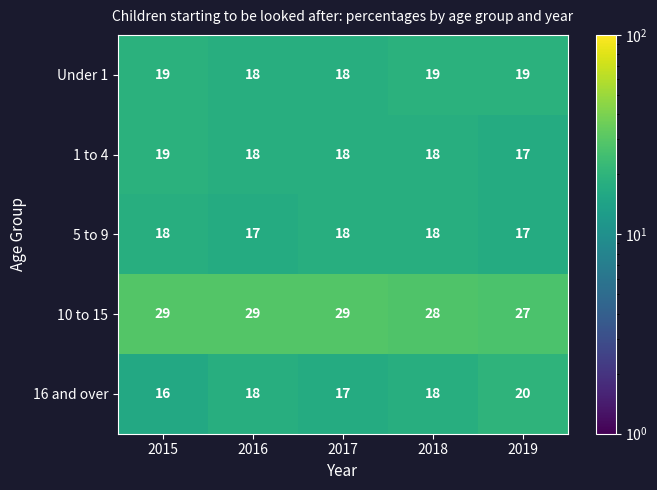

True or false: 16 and over has a value of 16 at 2015.

True